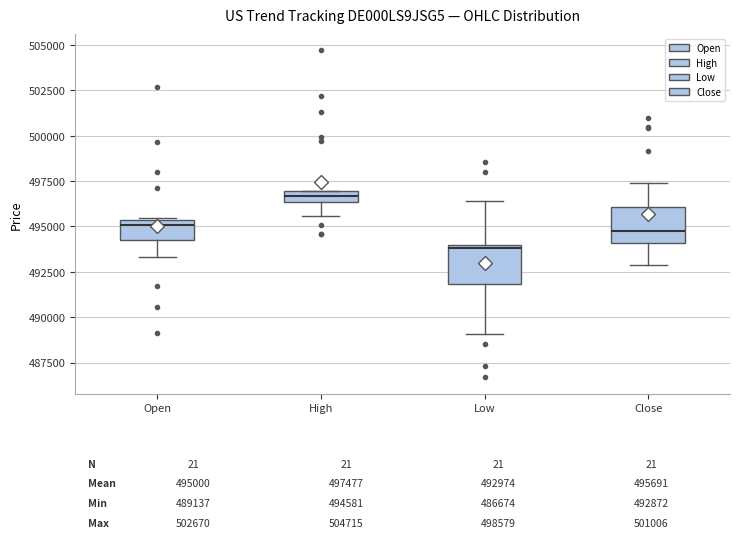

Which box's median line is the lowest?

Low